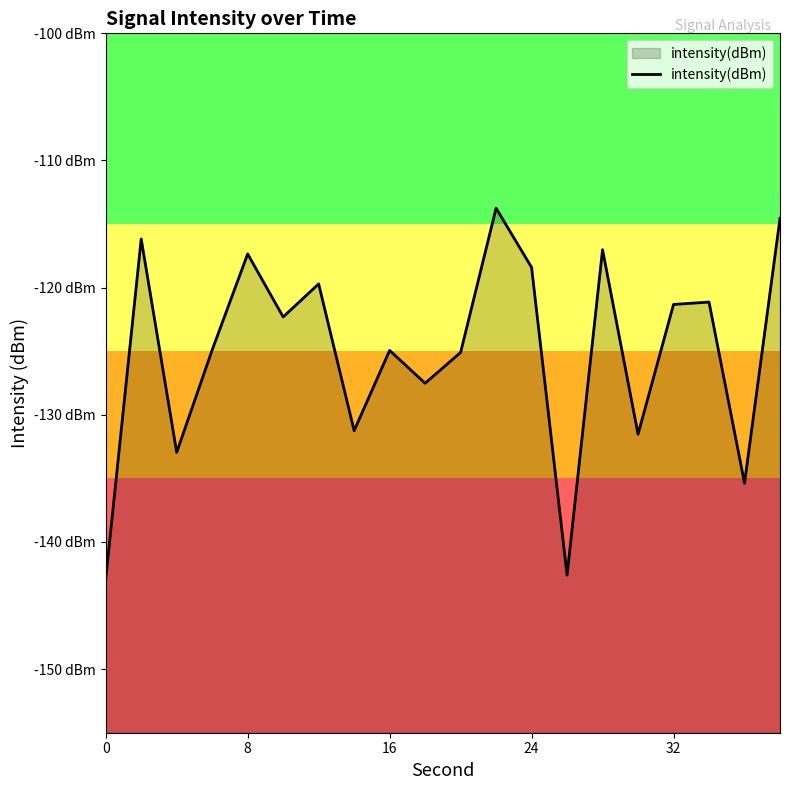

True or false: there are more than 2 points higher than both neighbors.

True